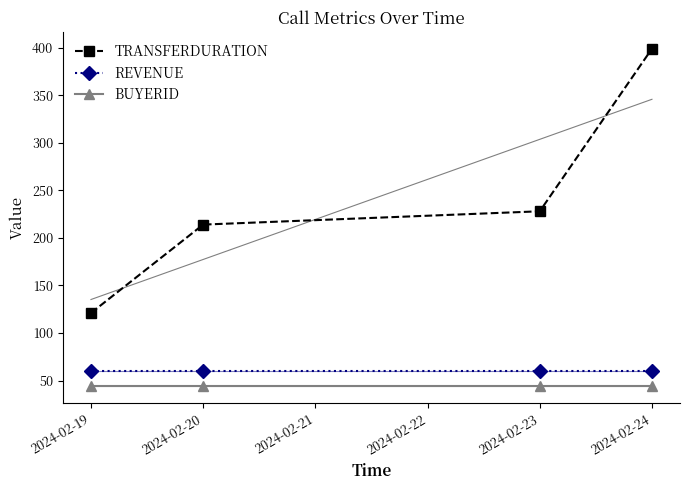

Where is buyerID nearest to the value 44?

2024-02-19